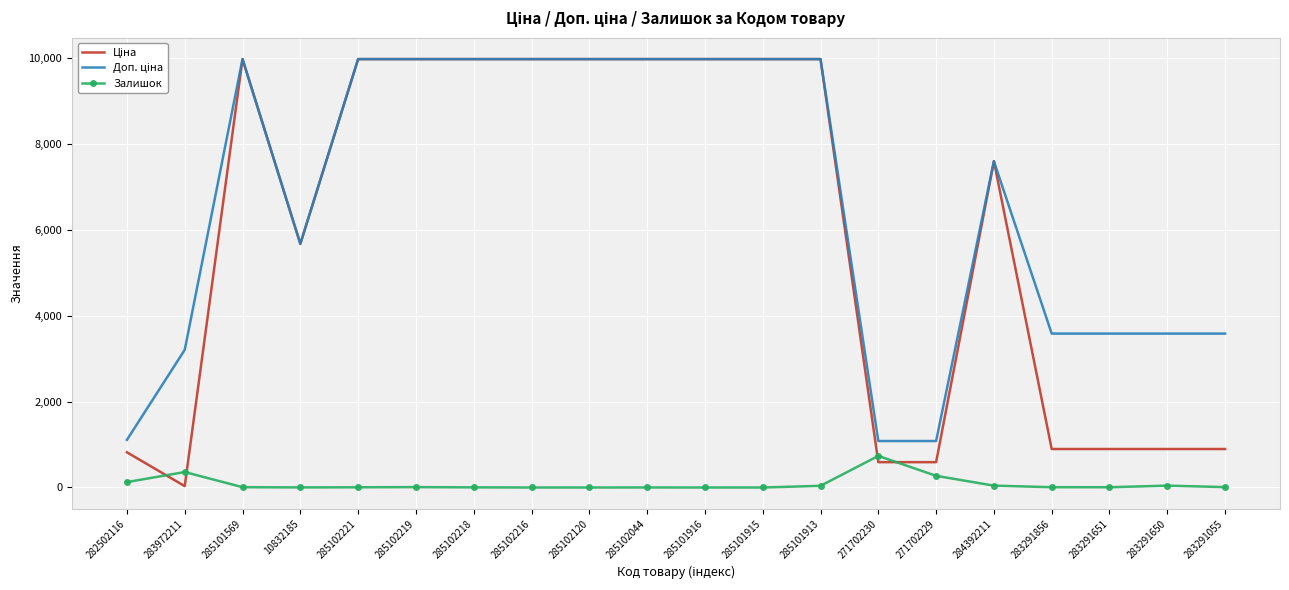

At which label does Залишок reach its peak?

271702230